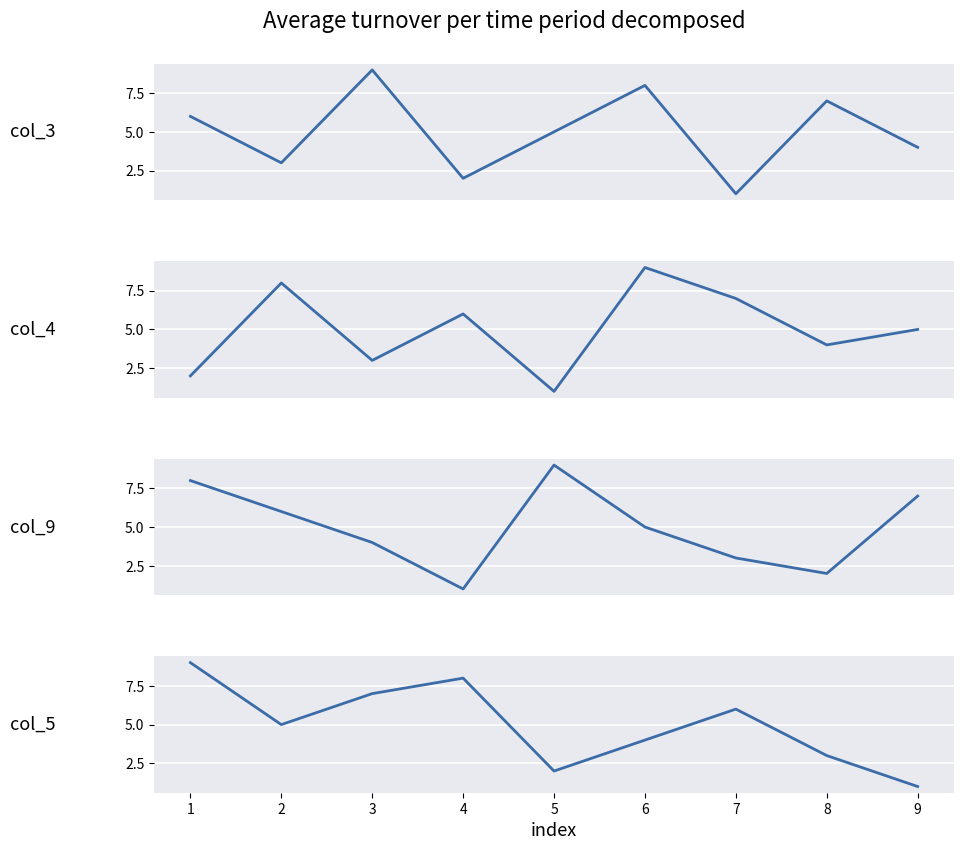

Reading left to right, list all the values displayed in this chart.

col_3: 6	3	9	2	5	8	1	7	4
col_4: 2	8	3	6	1	9	7	4	5
col_9: 8	6	4	1	9	5	3	2	7
col_5: 9	5	7	8	2	4	6	3	1